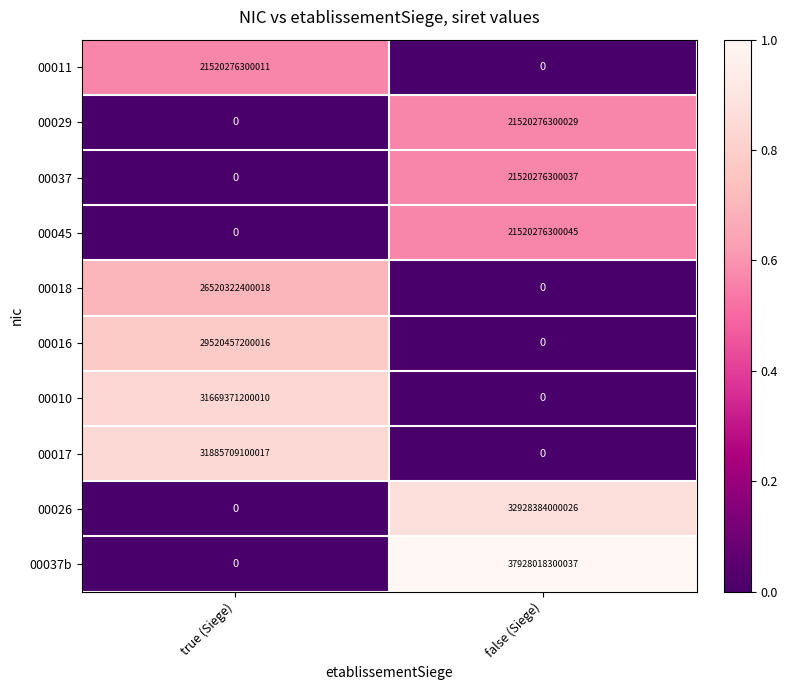

Which series has the largest total across all categories?

00037b